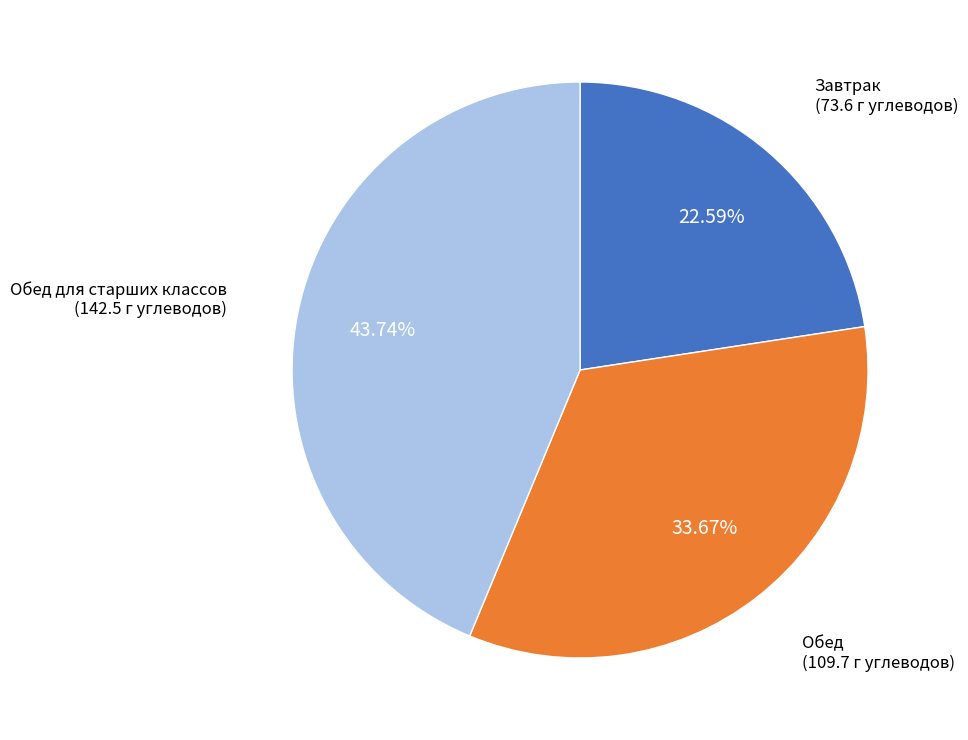

To the nearest percent, what is the average slice percentage?

33%